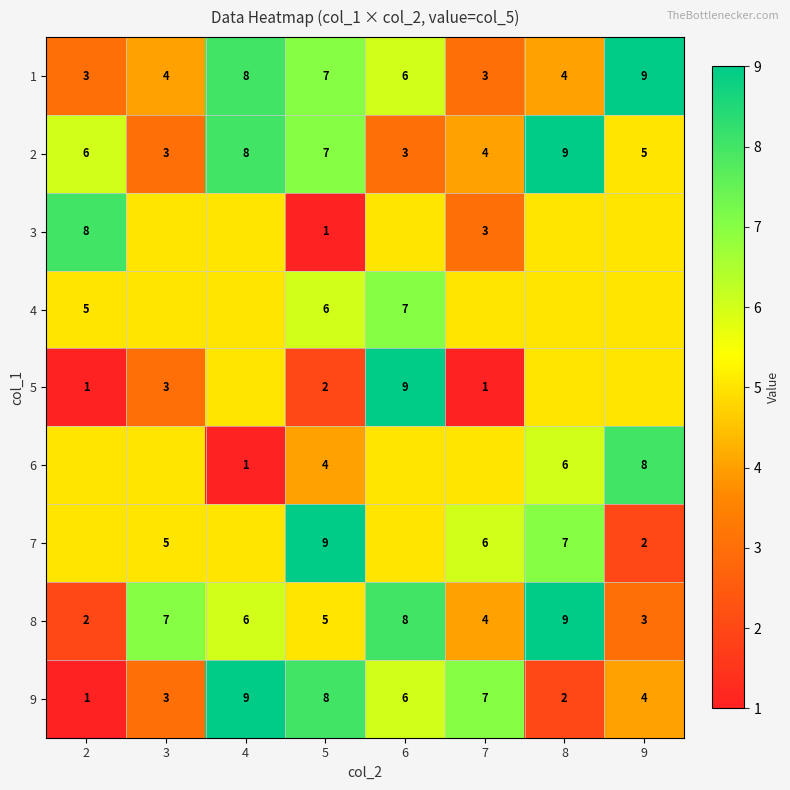

Is the value of 3 at 2 greater than the value of 1 at 2?

Yes